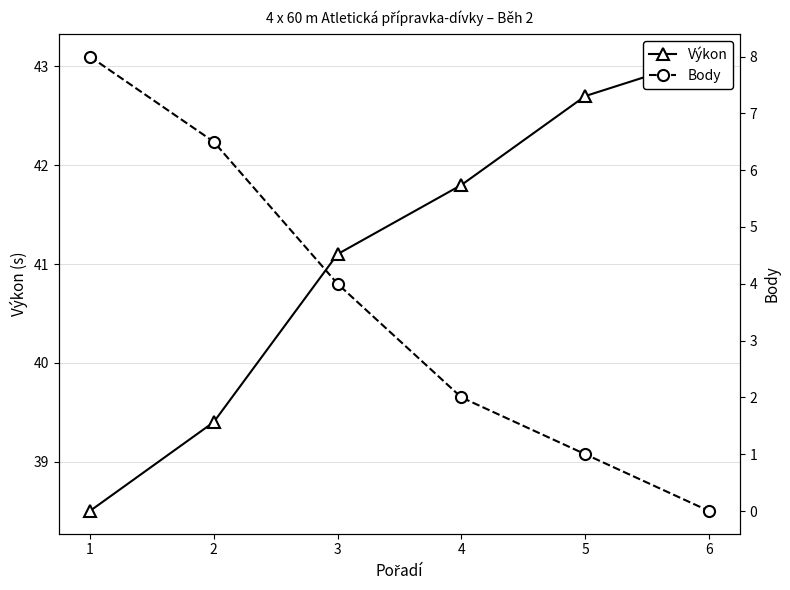

At which label is Výkon closest to 40?

2